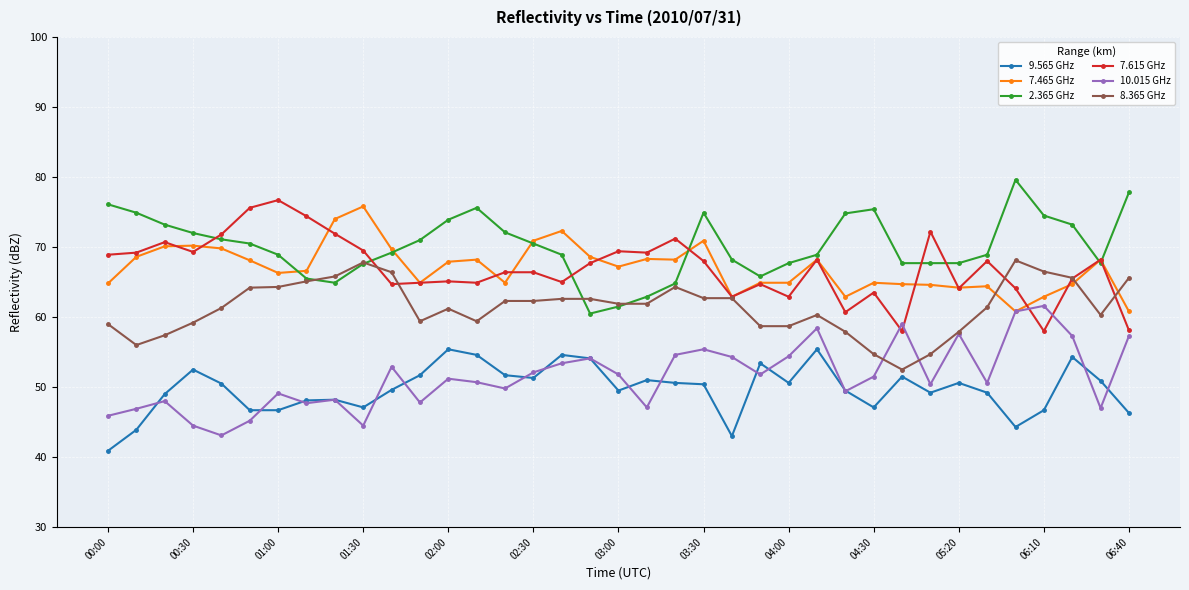

True or false: 7.615 GHz has more than 1 points higher than both neighbors.

True